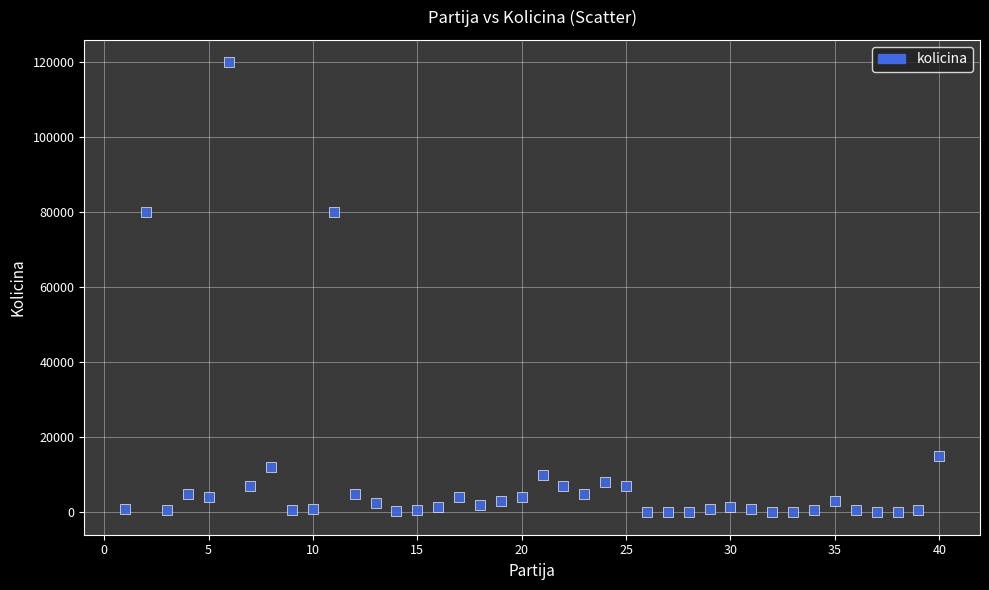

What is the range of X values (max minus min)?

39